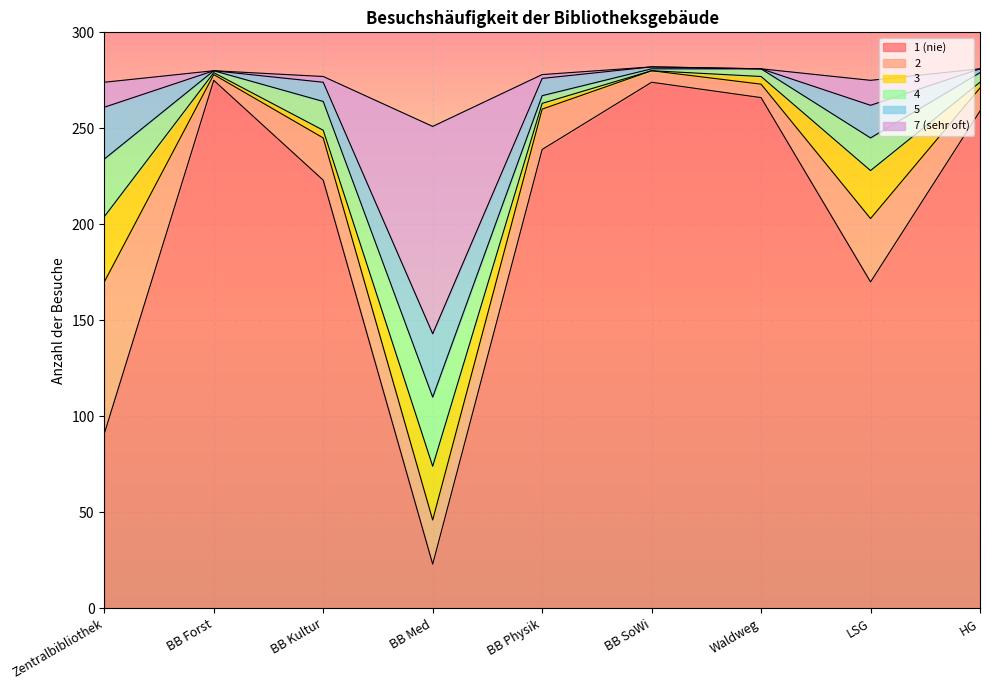

Is it true that 2 equals 5 at BB Forst?

False